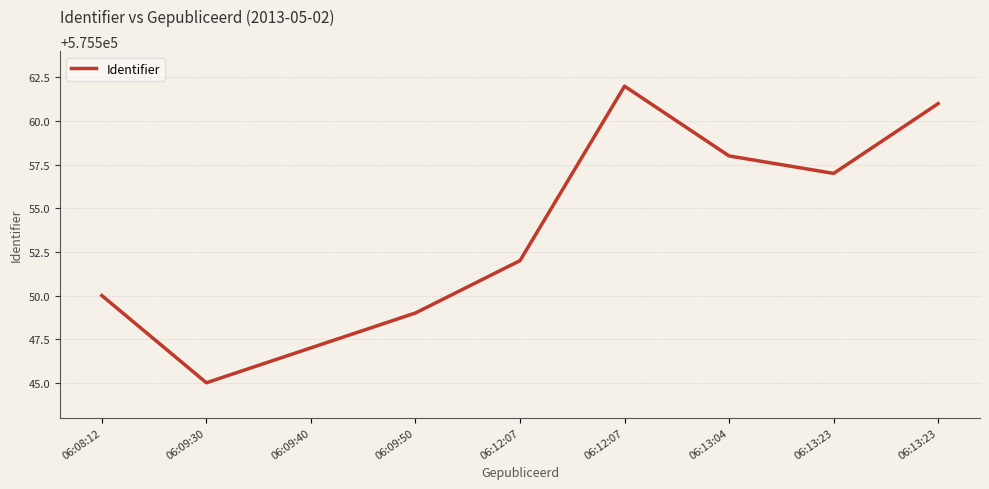

What is the greatest value displayed?

575562